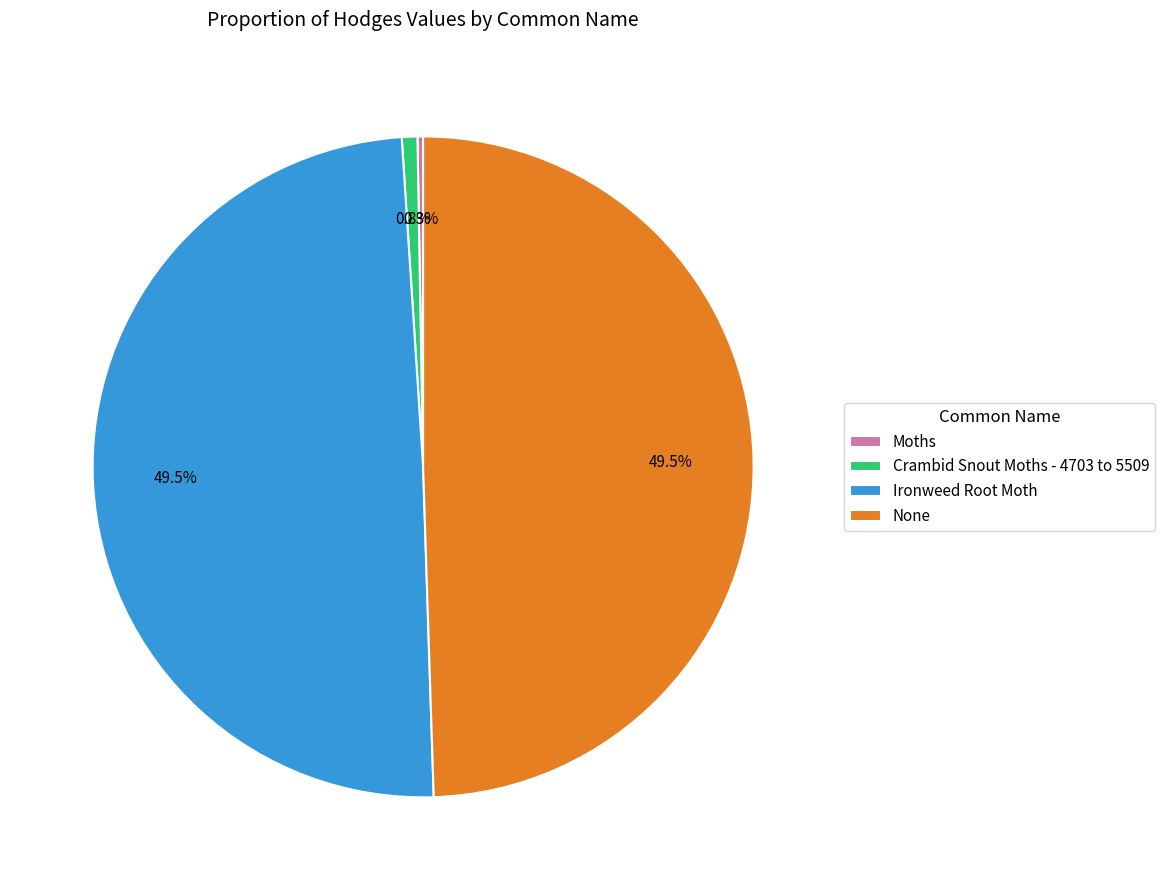

Does None account for over 50% of the chart?

No